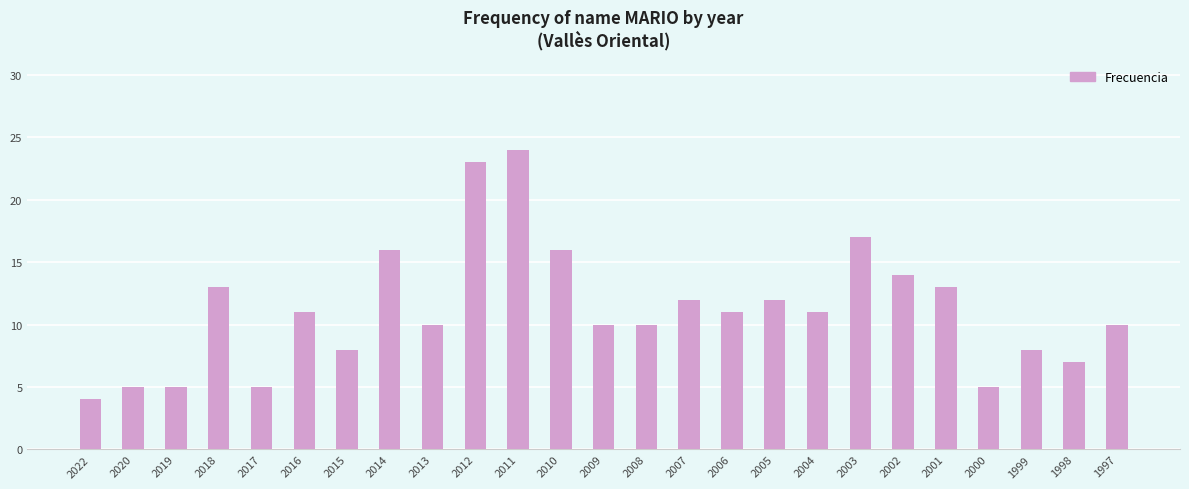

At which label is the value closest to 14?

2002